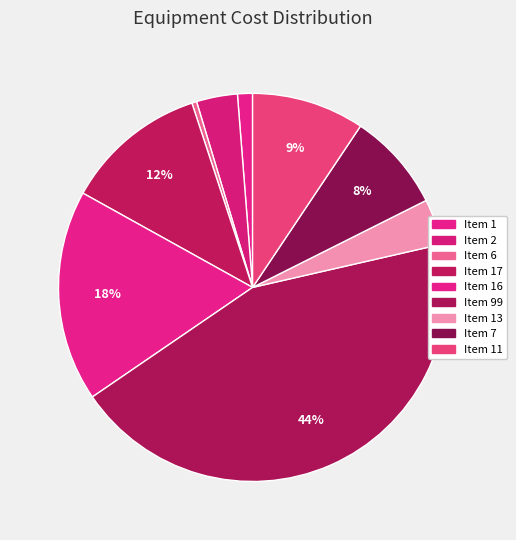

Between Item 6 and Item 1, which is larger?

Item 1